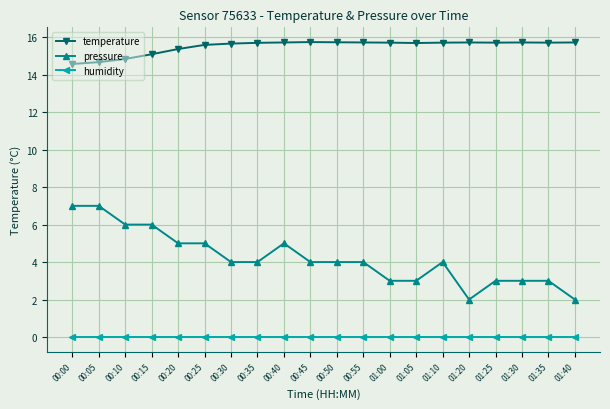

Reading left to right, list all the values displayed in this chart.

temperature: 00:00=14.6	00:05=14.7	00:10=14.8	00:15=15.1	00:20=15.4	00:25=15.6	00:30=15.7	00:35=15.7	00:40=15.7	00:45=15.7	00:50=15.7	00:55=15.7	01:00=15.7	01:05=15.7	01:10=15.7	01:20=15.7	01:25=15.7	01:30=15.7	01:35=15.7	01:40=15.7
pressure: 00:00=7.0	00:05=7.0	00:10=6.0	00:15=6.0	00:20=5.0	00:25=5.0	00:30=4.0	00:35=4.0	00:40=5.0	00:45=4.0	00:50=4.0	00:55=4.0	01:00=3.0	01:05=3.0	01:10=4.0	01:20=2.0	01:25=3.0	01:30=3.0	01:35=3.0	01:40=2.0
humidity: 00:00=0.0	00:05=0.0	00:10=0.0	00:15=0.0	00:20=0.0	00:25=0.0	00:30=0.0	00:35=0.0	00:40=0.0	00:45=0.0	00:50=0.0	00:55=0.0	01:00=0.0	01:05=0.0	01:10=0.0	01:20=0.0	01:25=0.0	01:30=0.0	01:35=0.0	01:40=0.0